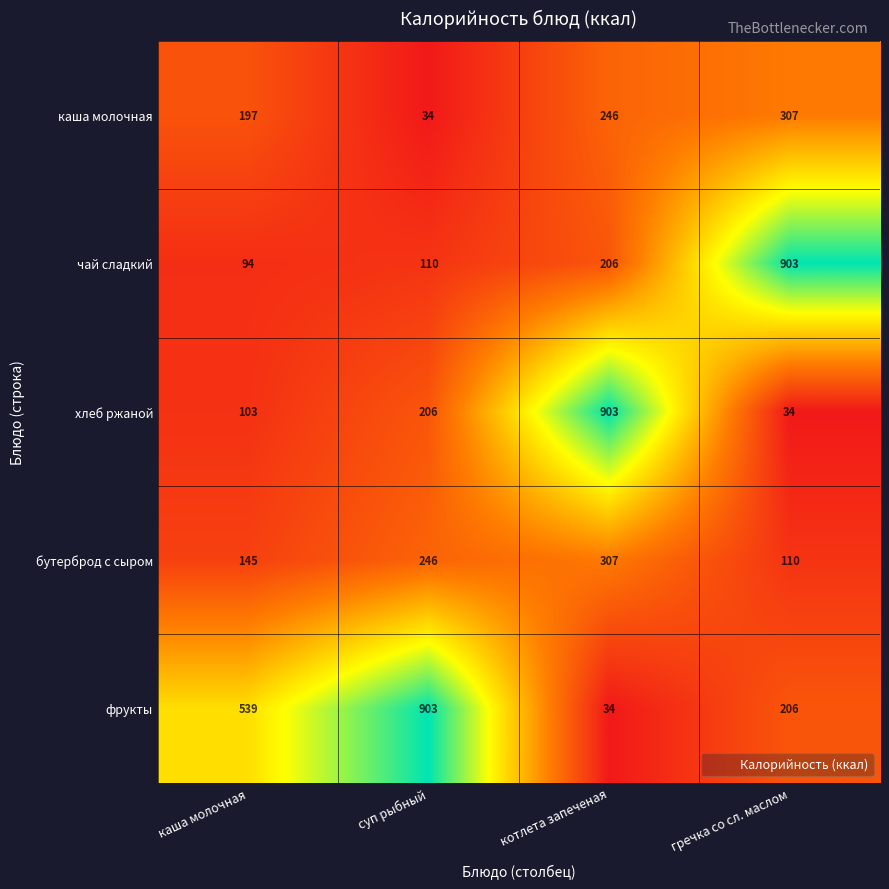

At суп рыбный, list the series in order from largest to smallest.

фрукты, бутерброд с сыром, хлеб ржаной, чай сладкий, каша молочная